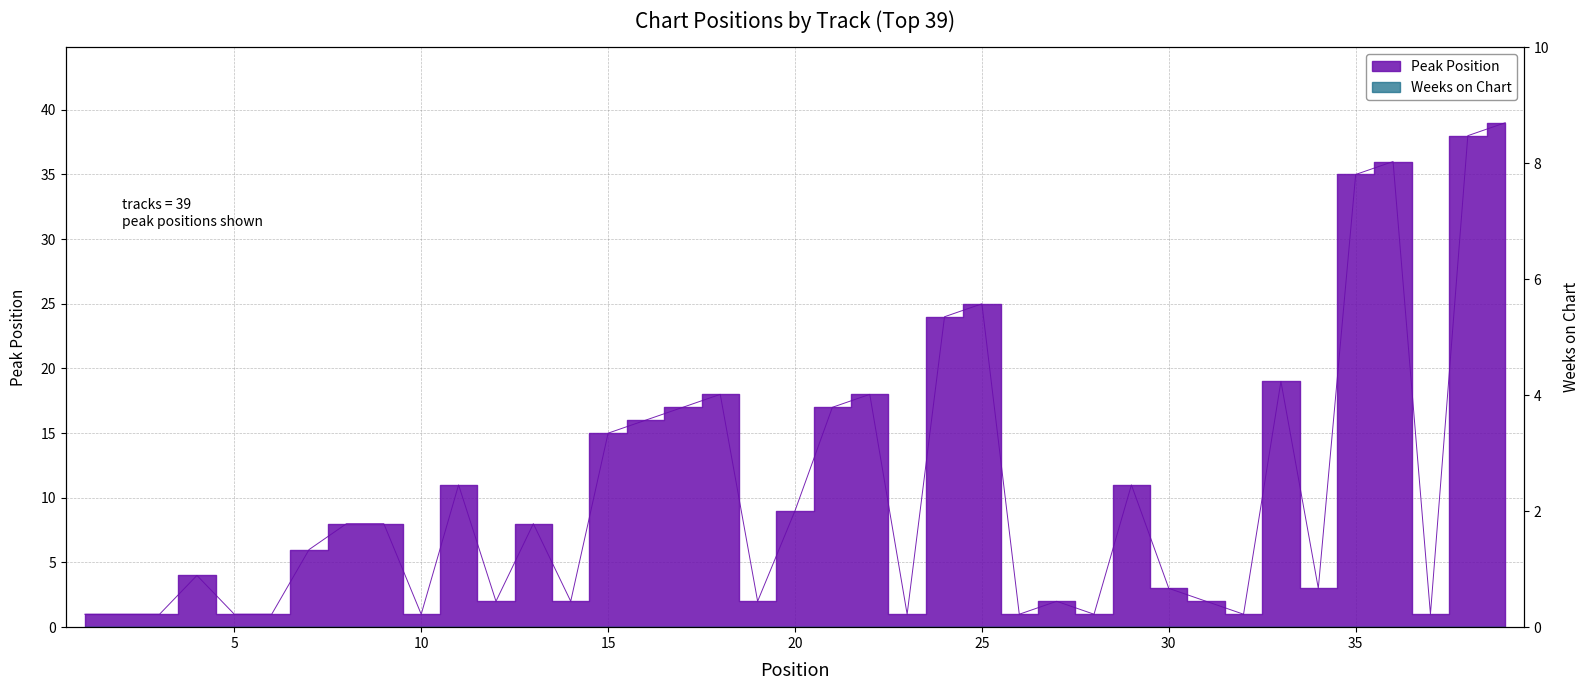

List the labels in order of value, smallest first.

1, 2, 3, 5, 6, 10, 23, 26, 28, 32, 37, 12, 14, 19, 27, 31, 30, 34, 4, 7, 8, 9, 13, 20, 11, 29, 15, 16, 17, 21, 18, 22, 33, 24, 25, 35, 36, 38, 39